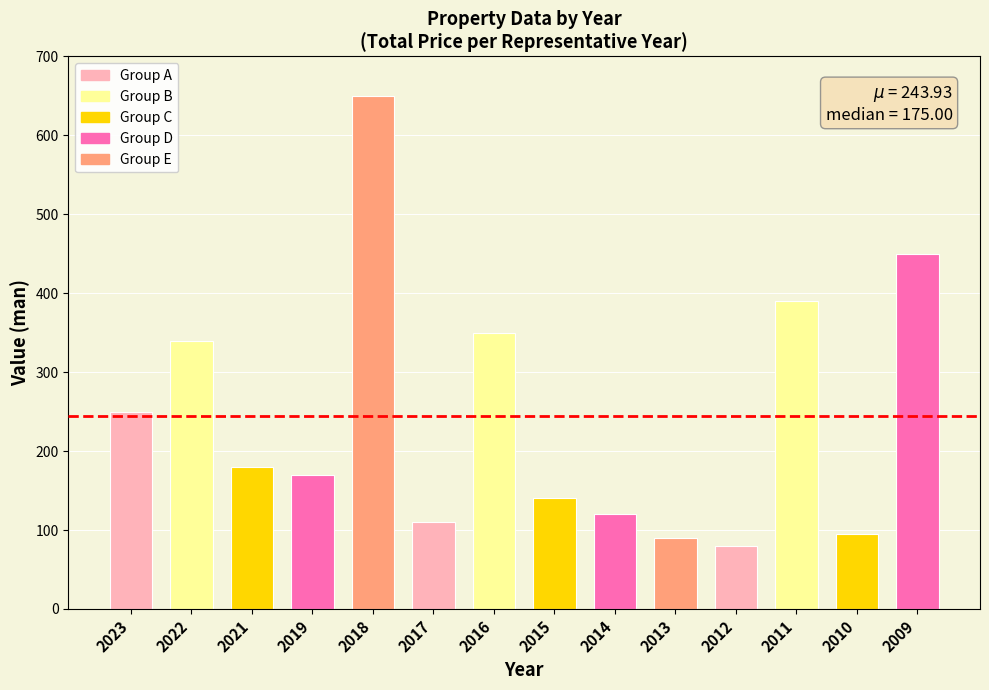

True or false: the data shows 650 at 2018.

True